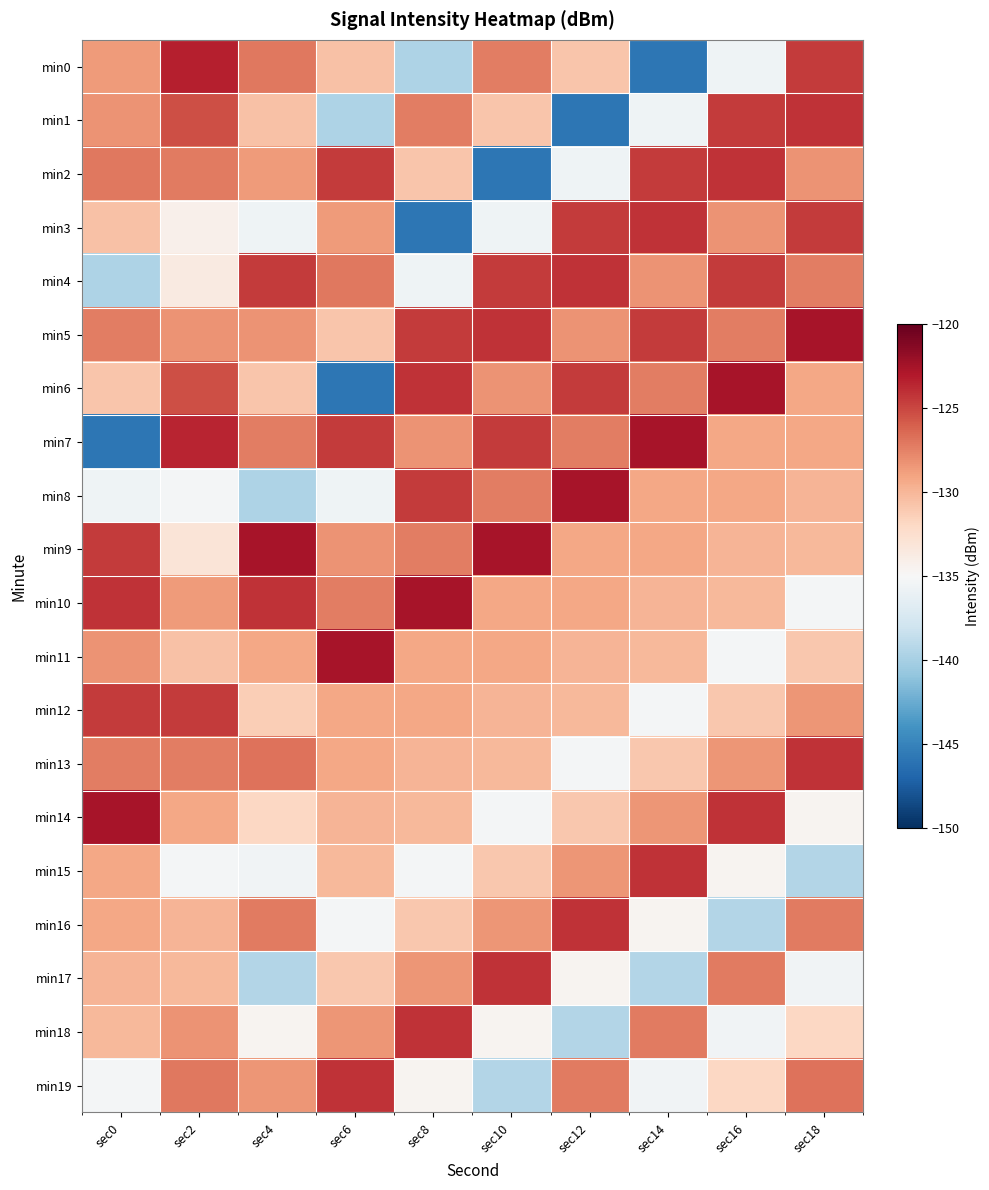

Rank the series at sec4 from highest to lowest value.

min9, min10, min4, min13, min0, min16, min7, min5, min19, min2, min11, min1, min6, min12, min14, min18, min15, min3, min17, min8